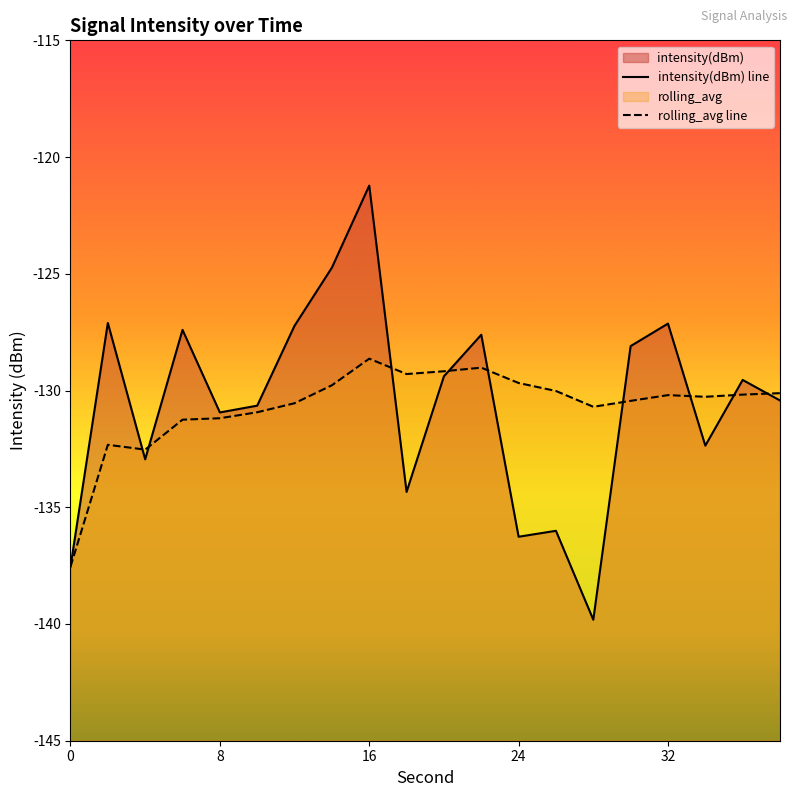

How many interior local peaks does the intensity(dBm) line series have?

7